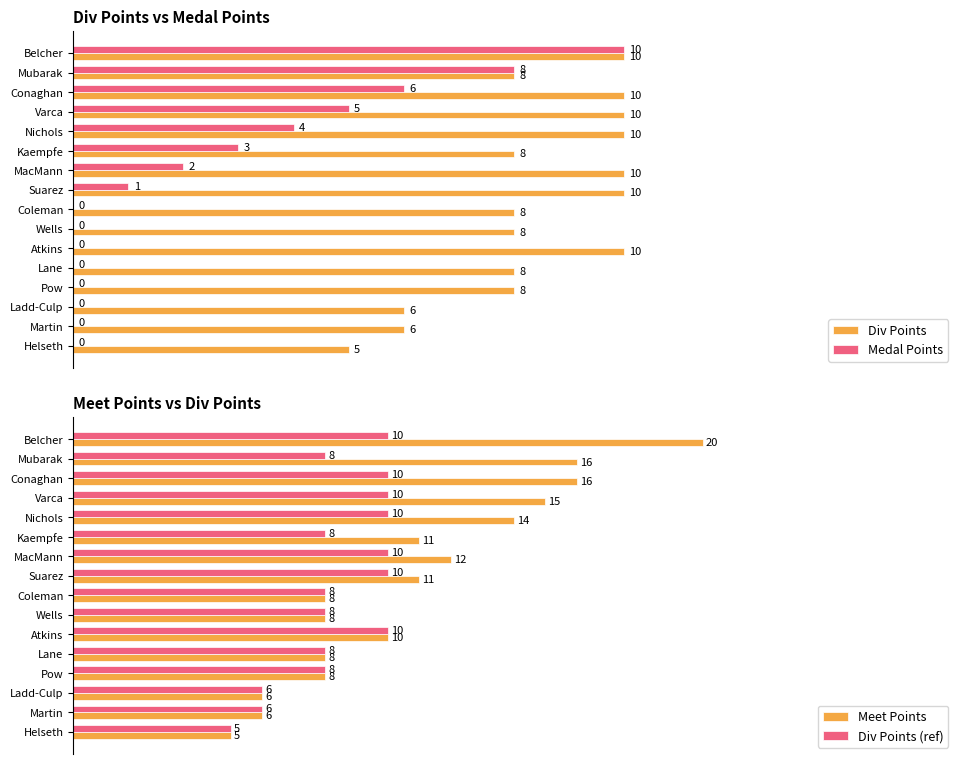

At which label is Medal Points closest to 5?

Varca